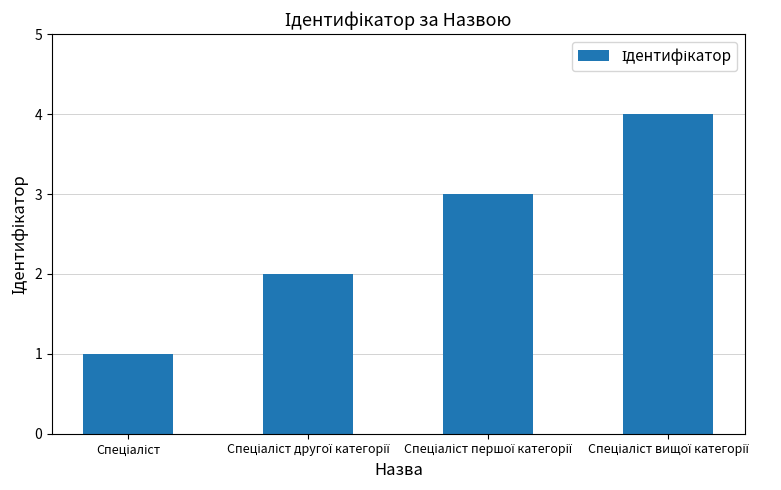

How many values are below 3?

2